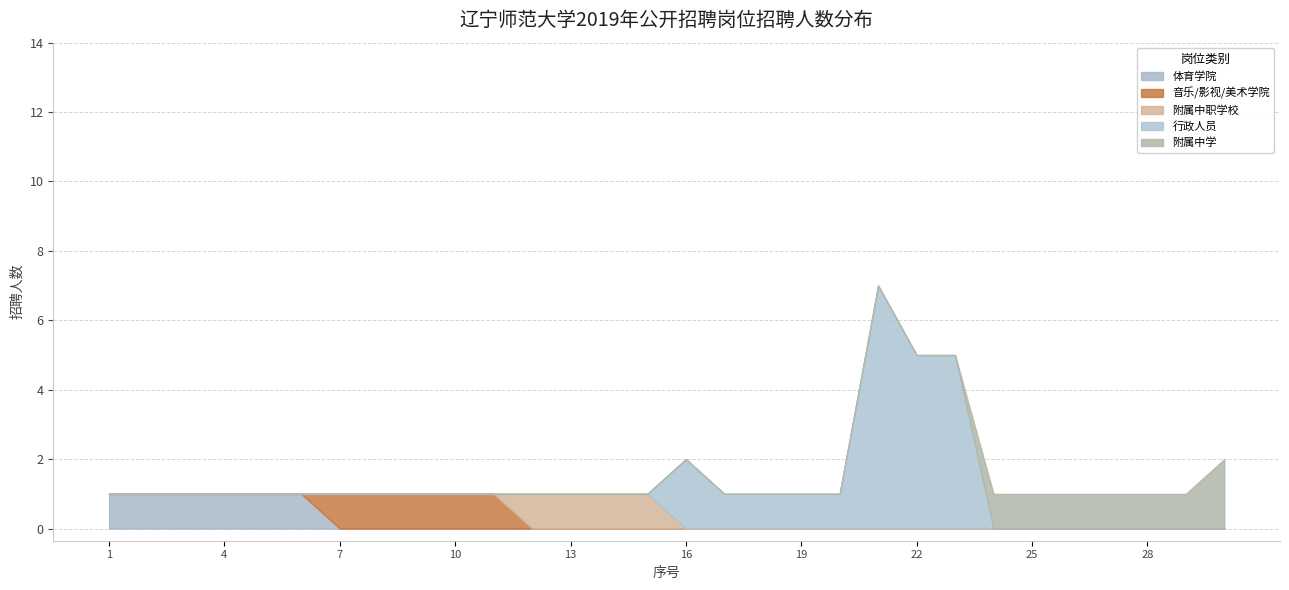

The 音乐/影视/美术学院 series shows 0 at 13. True or false?

True